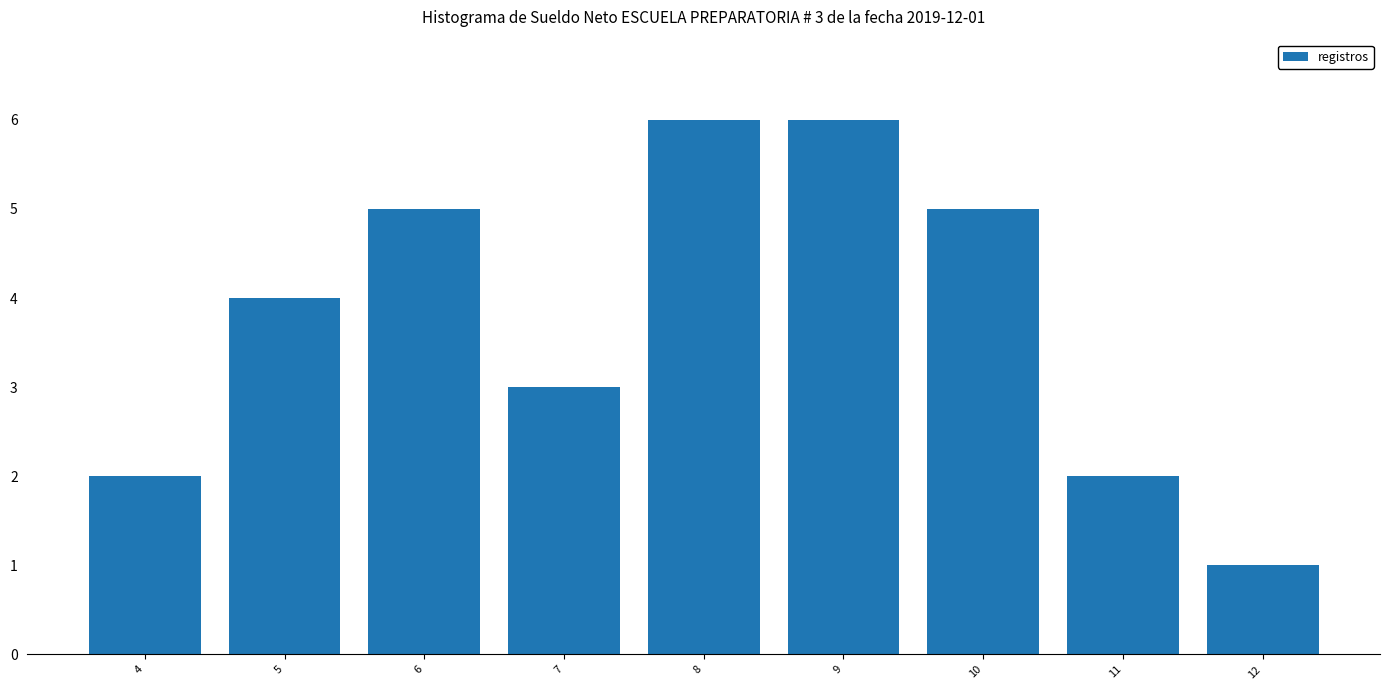

How many values are below 4?

4